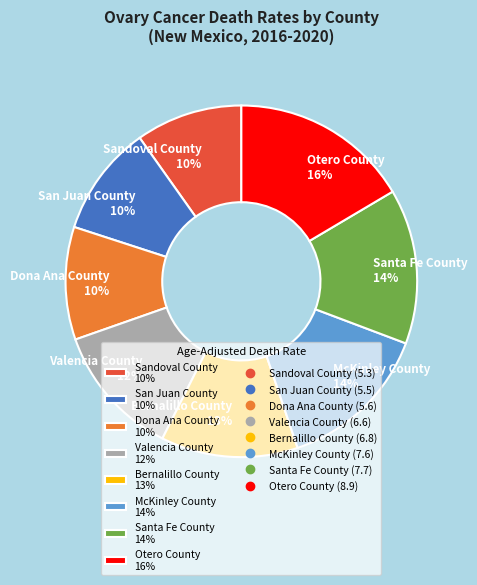

To the nearest percent, what is the average slice percentage?

12%